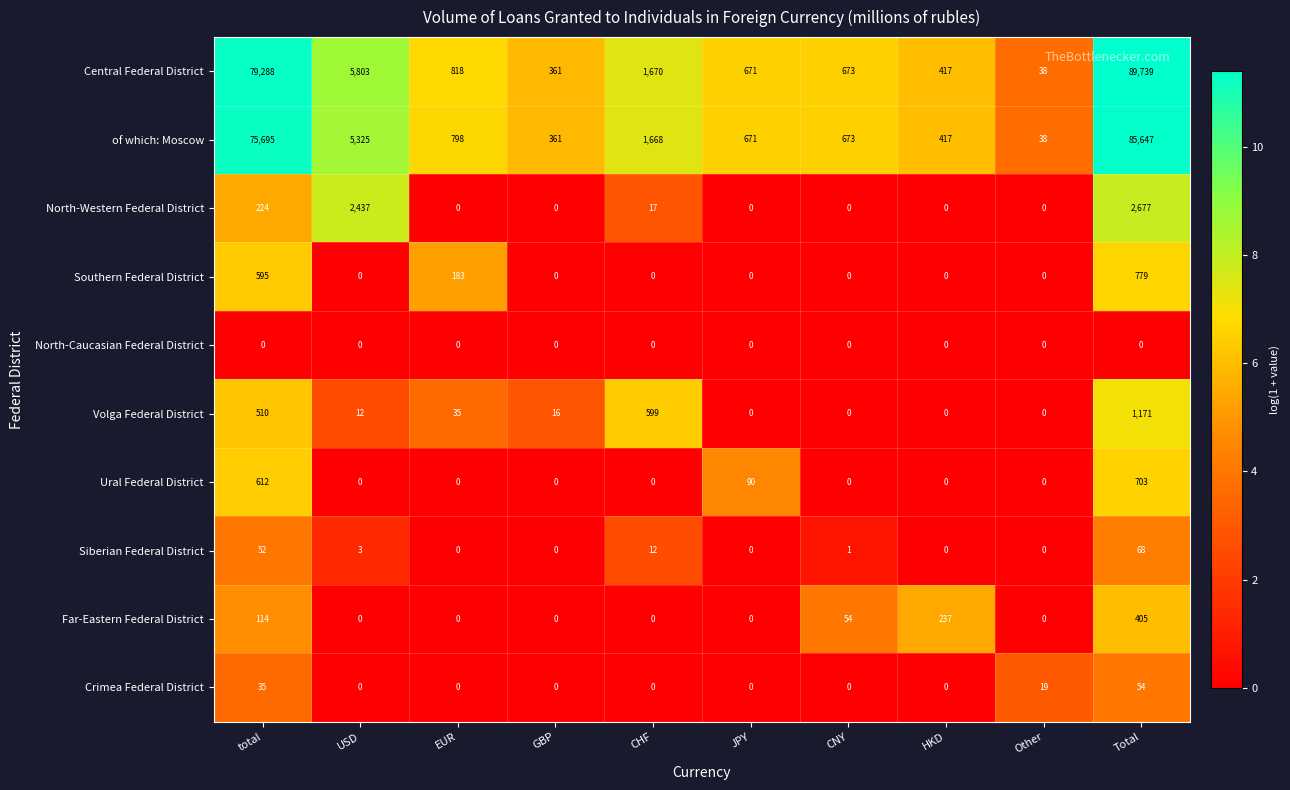

What is the sum of the Far-Eastern Federal District values at Total and total?

519